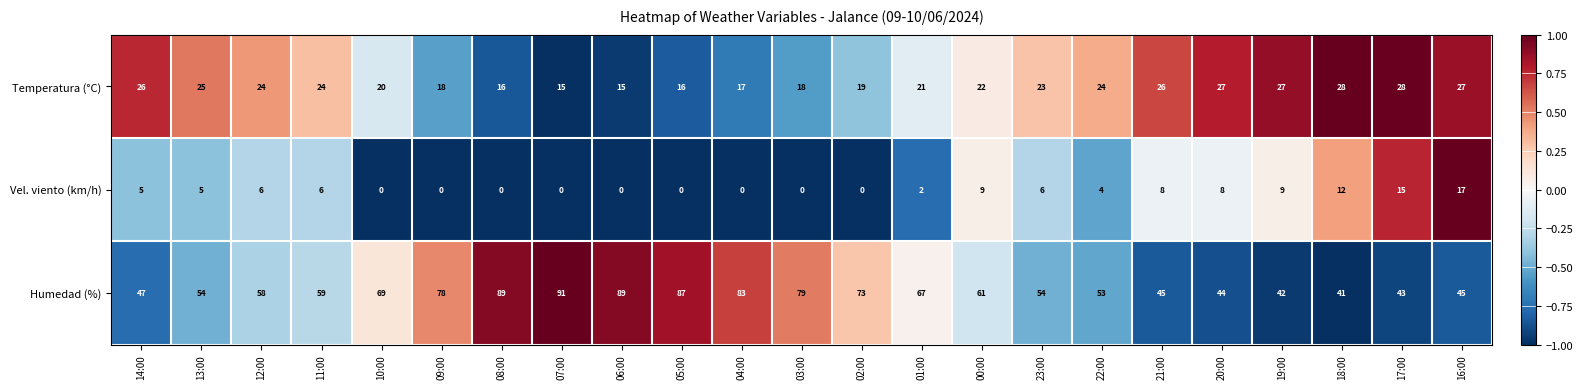

What is the sum of all Vel. viento (km/h) values?

112